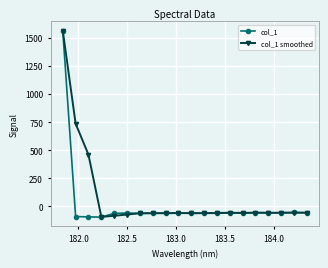

What is the minimum value shown in the chart?

-94.9